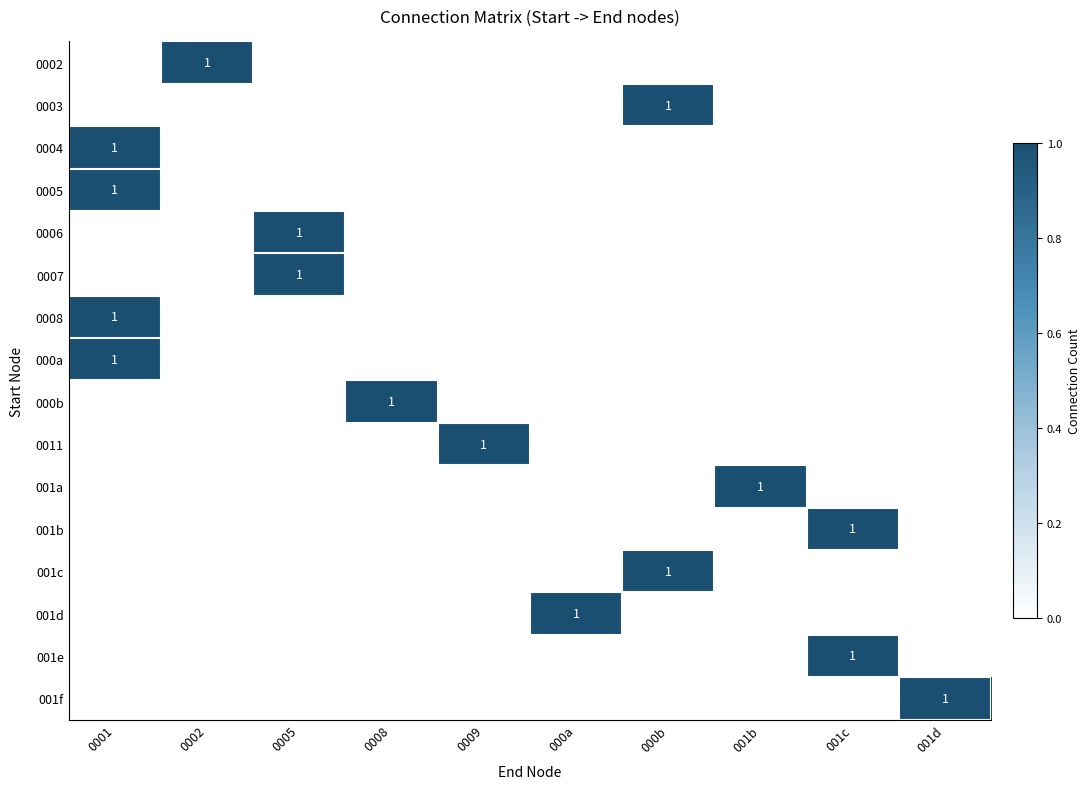

The value of 001a at 001b is 1. True or false?

True